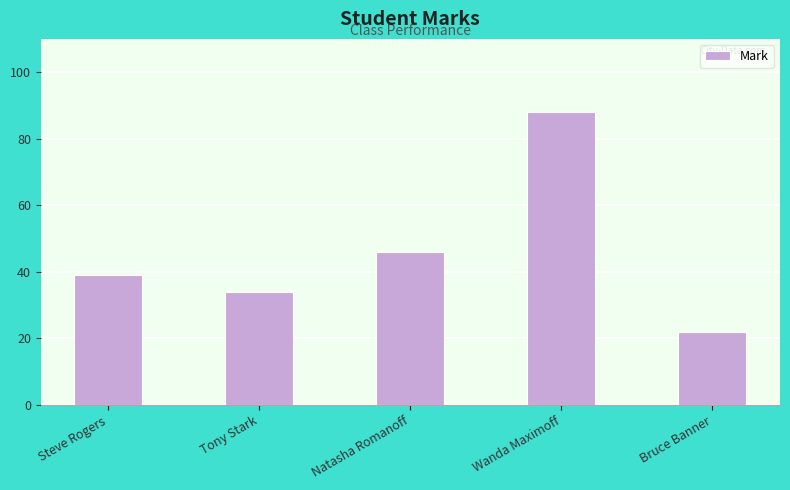

How many categories are shown in the chart?

5